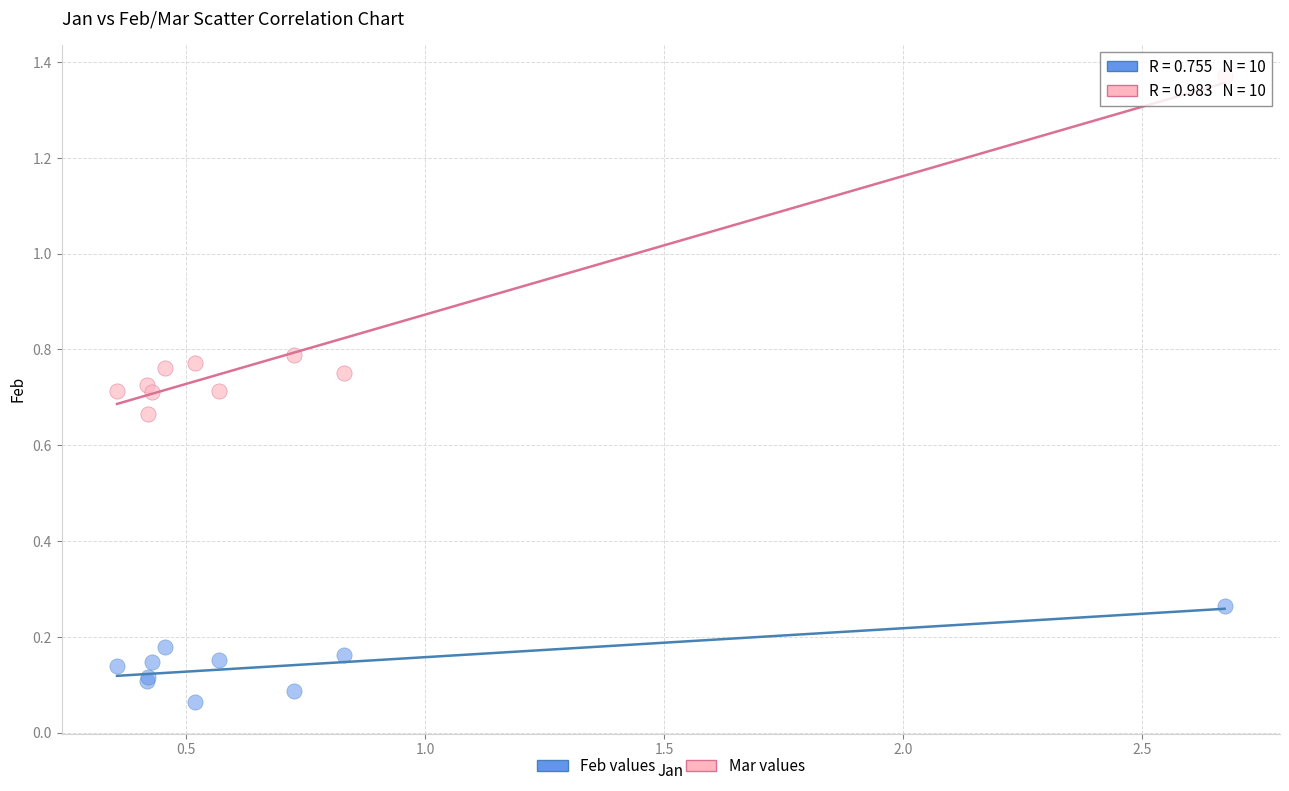

Which series reaches the maximum Y coordinate?

Mar values